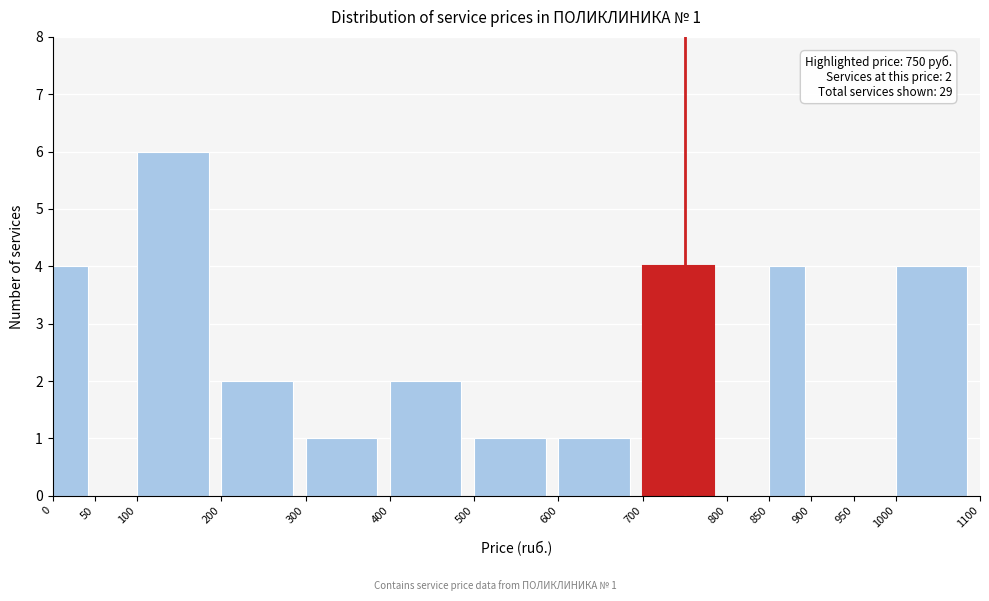

Over which range of the x-axis is the bar tallest?

100 to 200